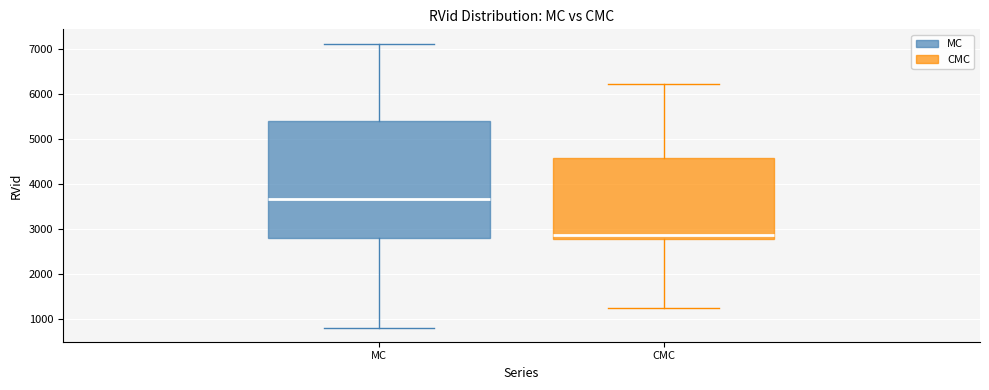

Where is the lower edge of the box for MC on the y-axis? The values are not printed on the chart, so give them approximately, as read against the axis.

2800